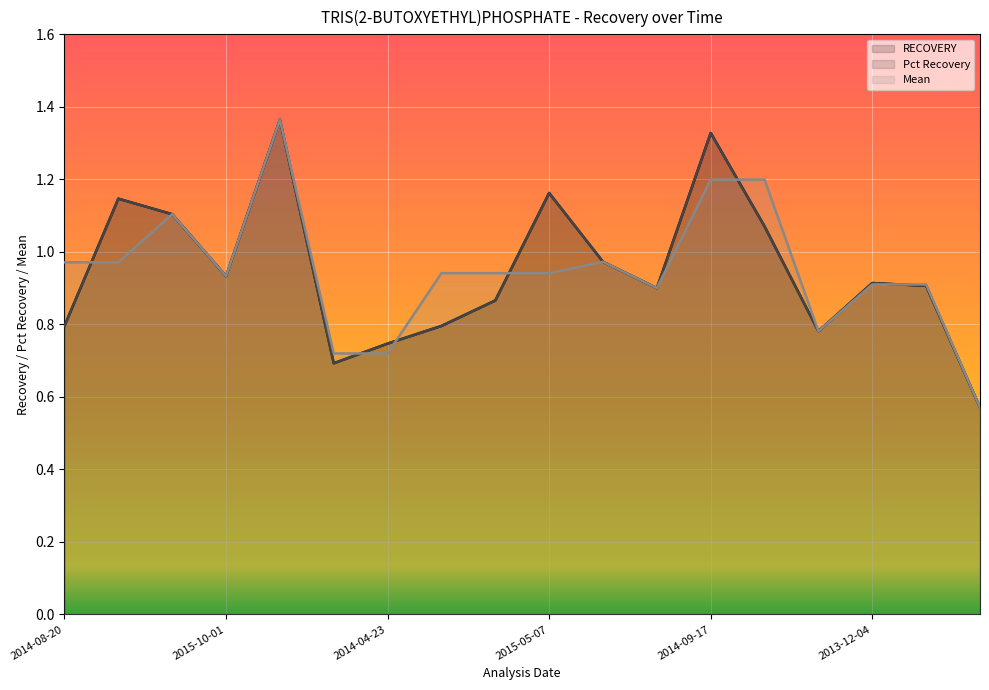

Which series has the widest spread of values?

Pct Recovery